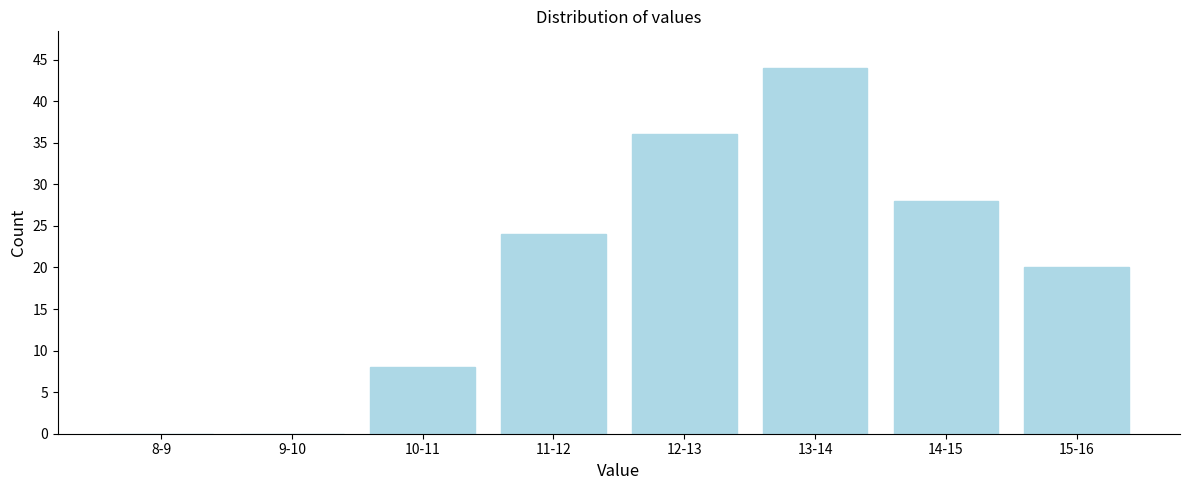

Reading left to right, list all the values displayed in this chart.

8-9=0	9-10=0	10-11=8	11-12=24	12-13=36	13-14=44	14-15=28	15-16=20